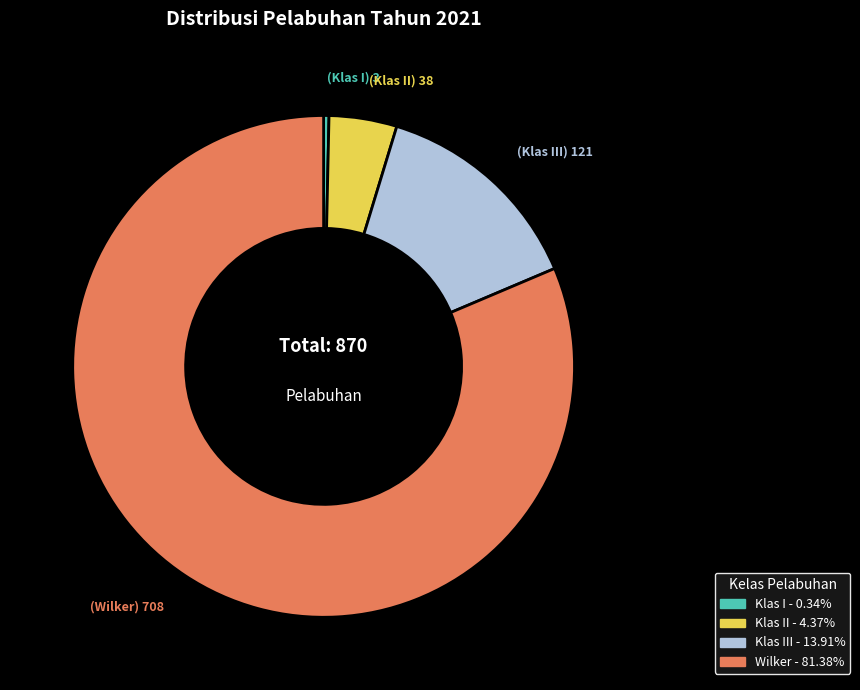

Is there any slice that represents more than half of the pie?

Yes